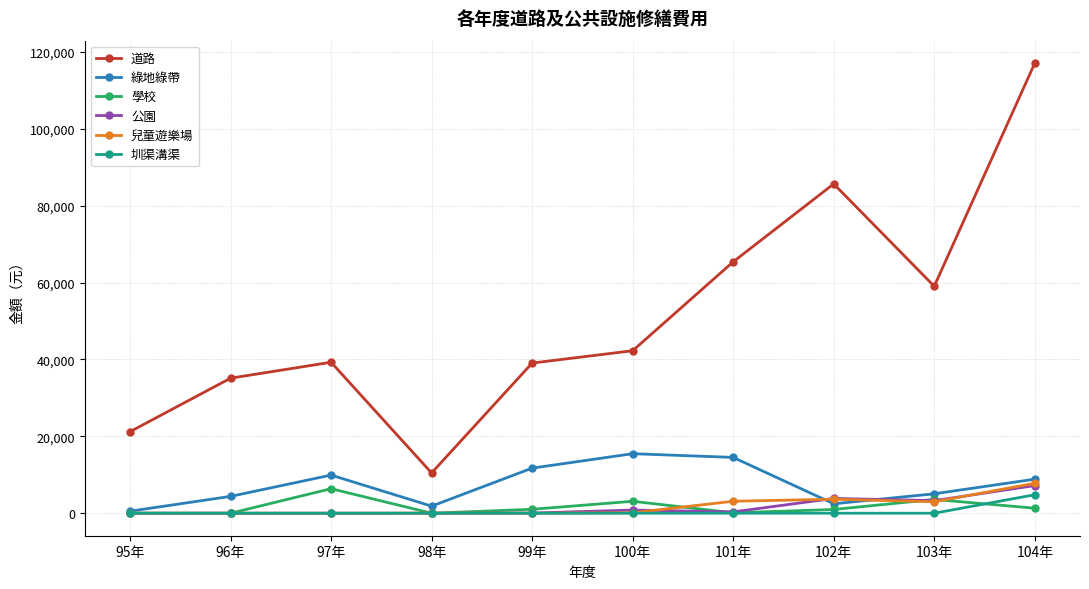

True or false: 學校 has a value of 1021.8 at 99年.

True